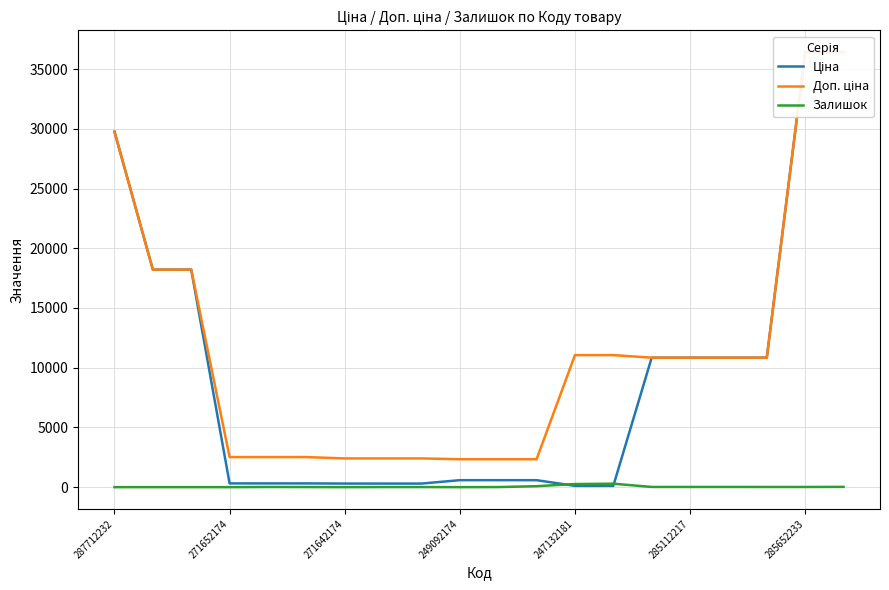

What is the sum of all Ціна values?

186215.8